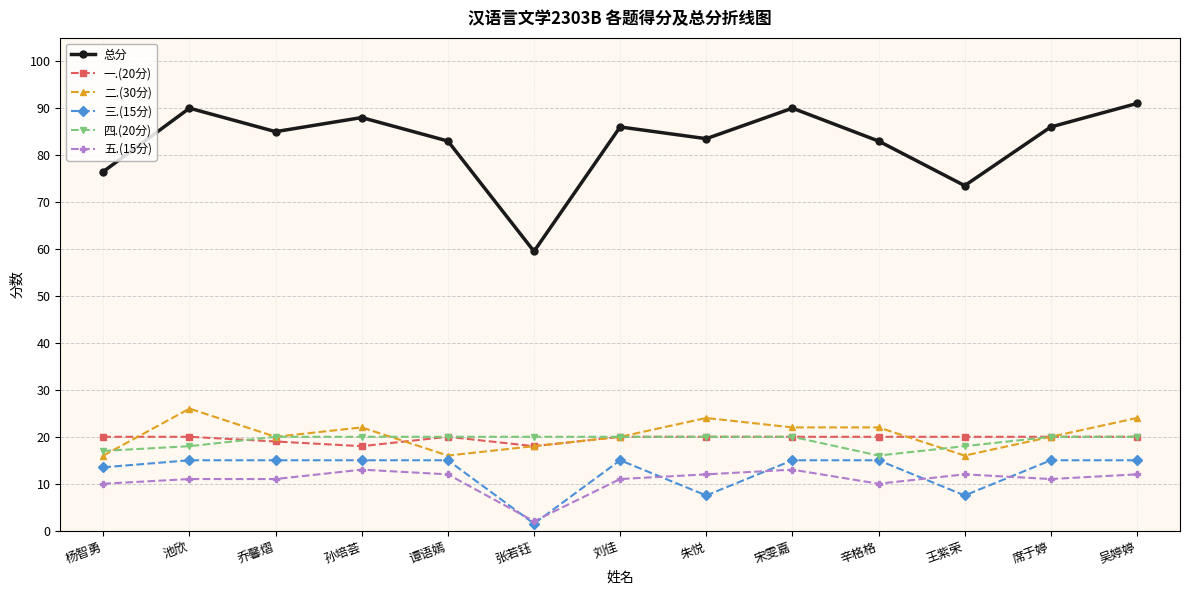

What position from the right is 杨智勇?

13